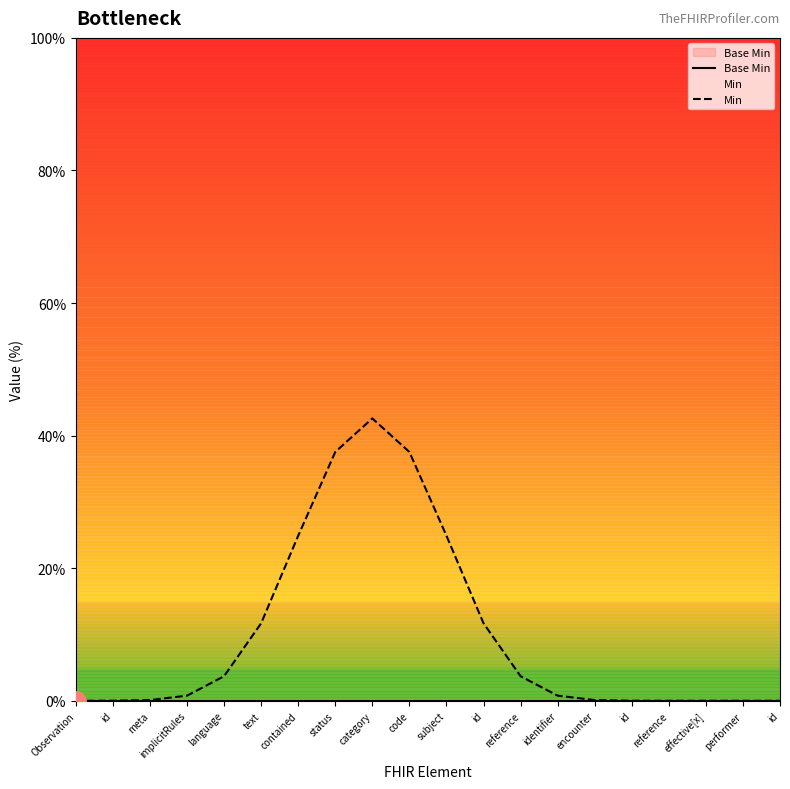

How many categories are shown in the chart?

20